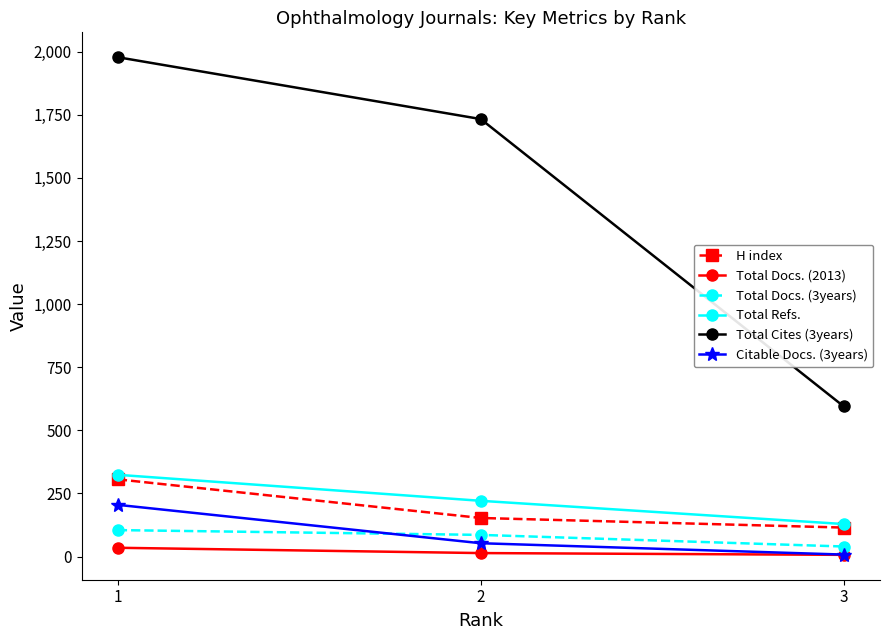

What is the value of the Citable Docs. (3years) point at the 3rd from the left?

8